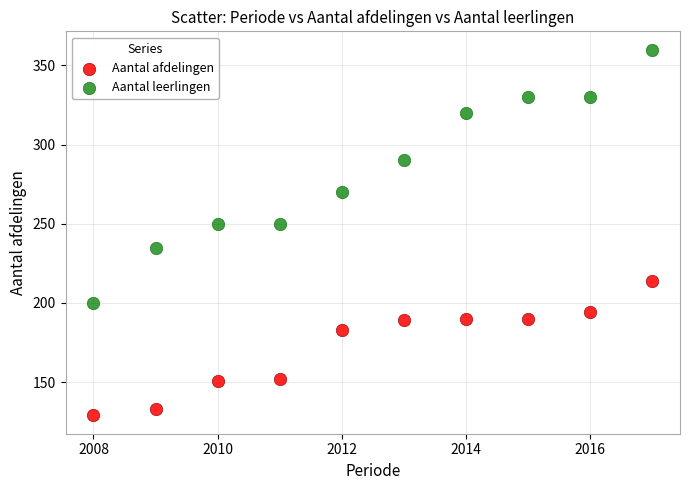

What are all the series names shown in the legend?

Aantal afdelingen, Aantal leerlingen